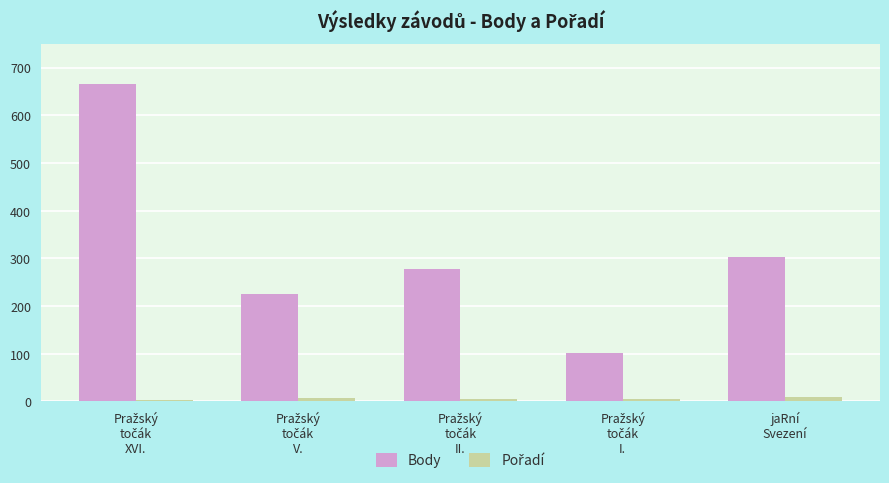

What is the difference between the maximum and minimum values in the Body series?

564